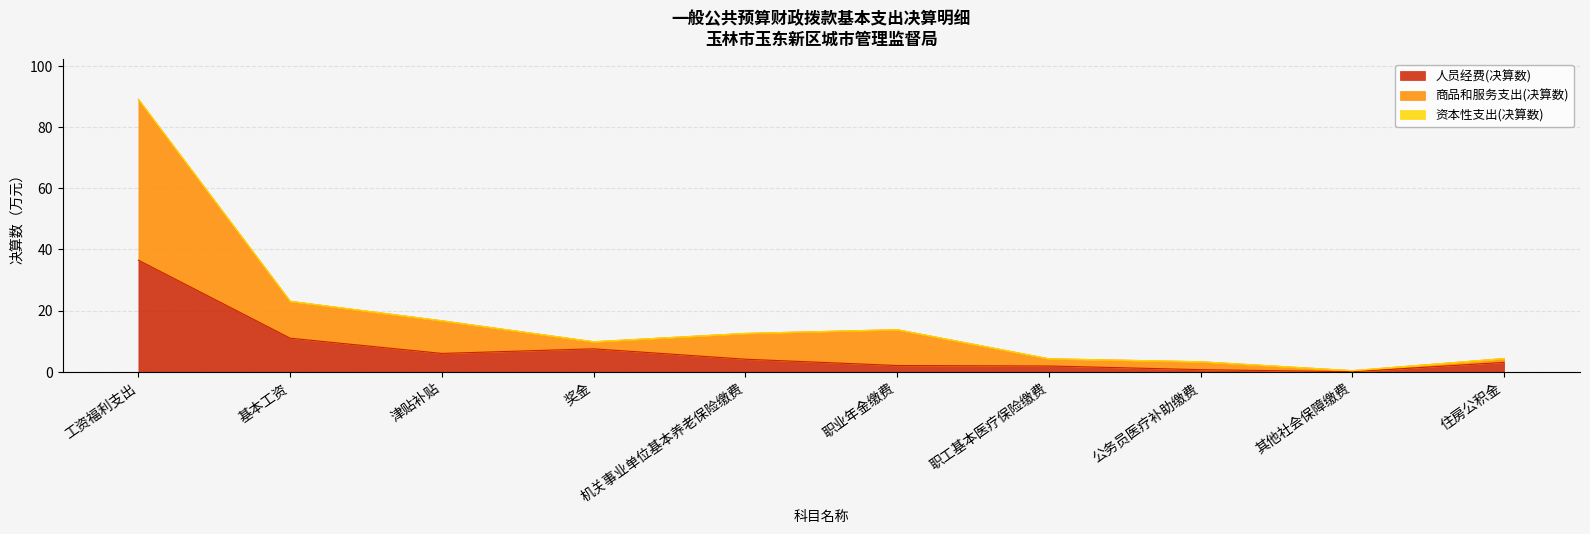

Which label corresponds to the largest value in the chart?

工资福利支出